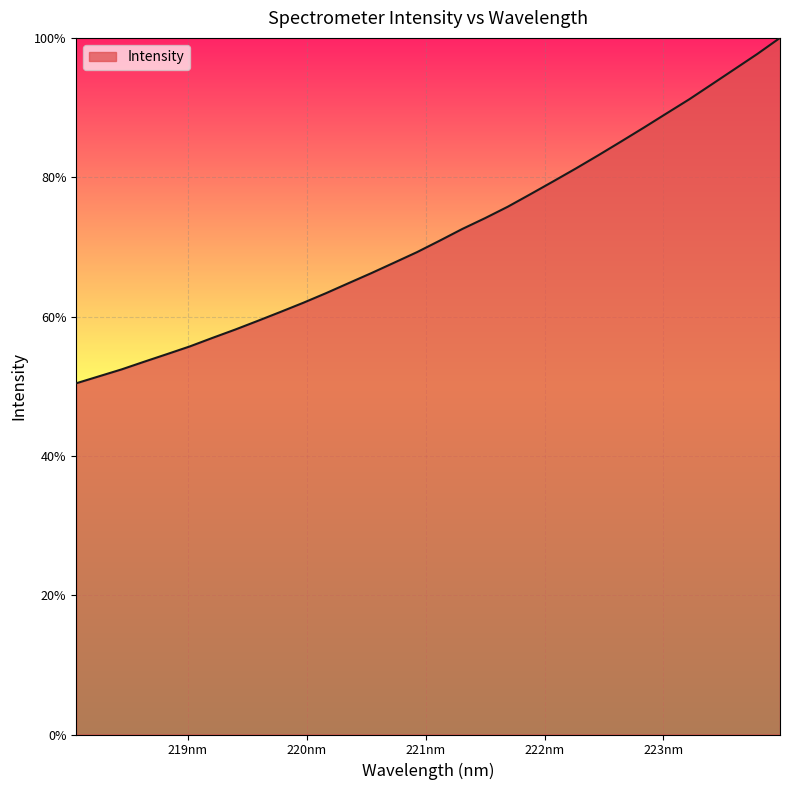

How many values are below 70?

16